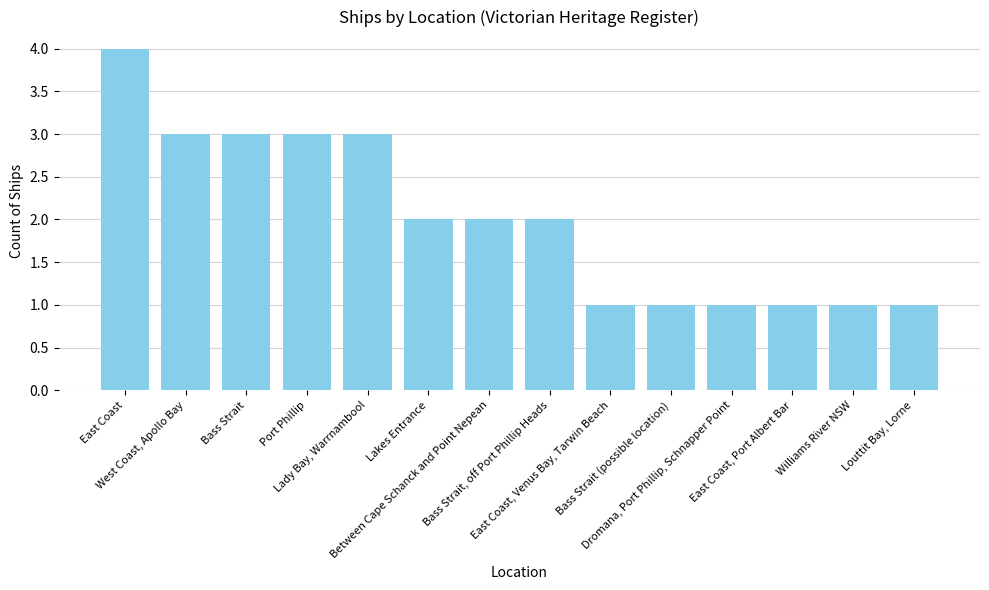

What is the sum of the values at Bass Strait (possible location) and Lady Bay, Warrnambool?

4